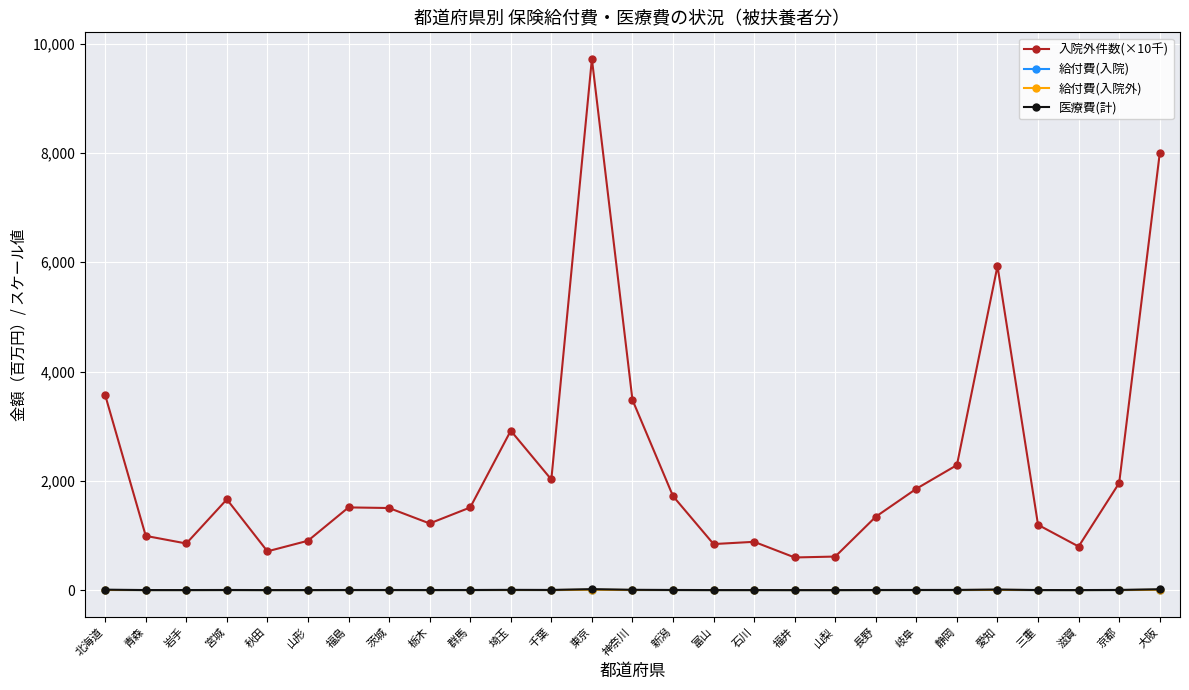

What is the maximum value for 入院外件数(×10千)?

9718.8